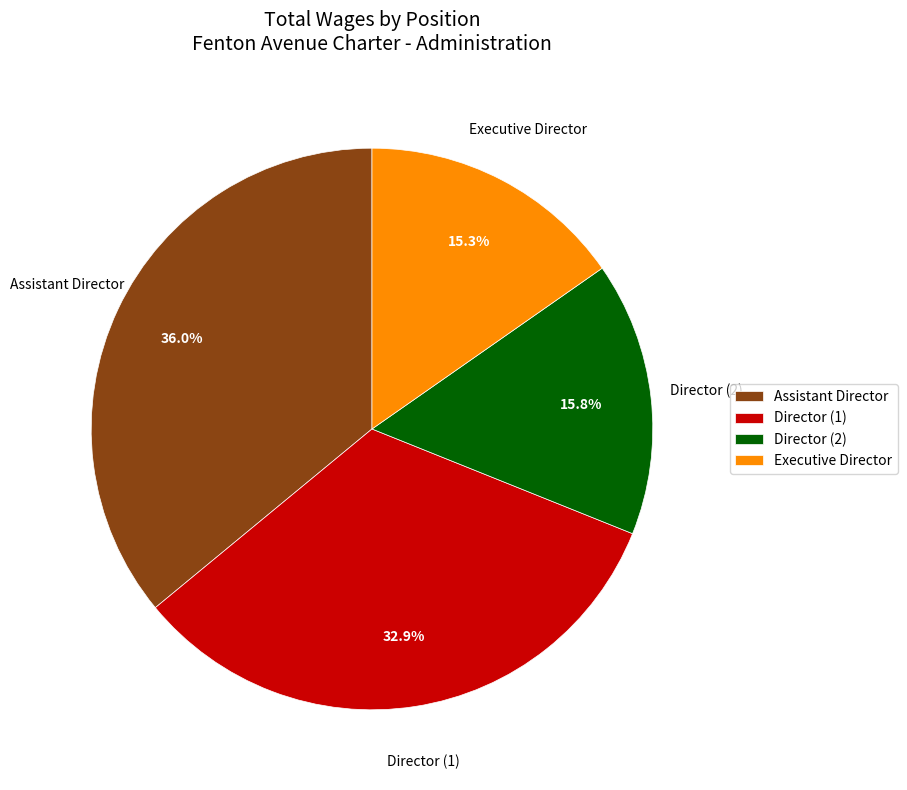

How many slices are in this pie chart?

4